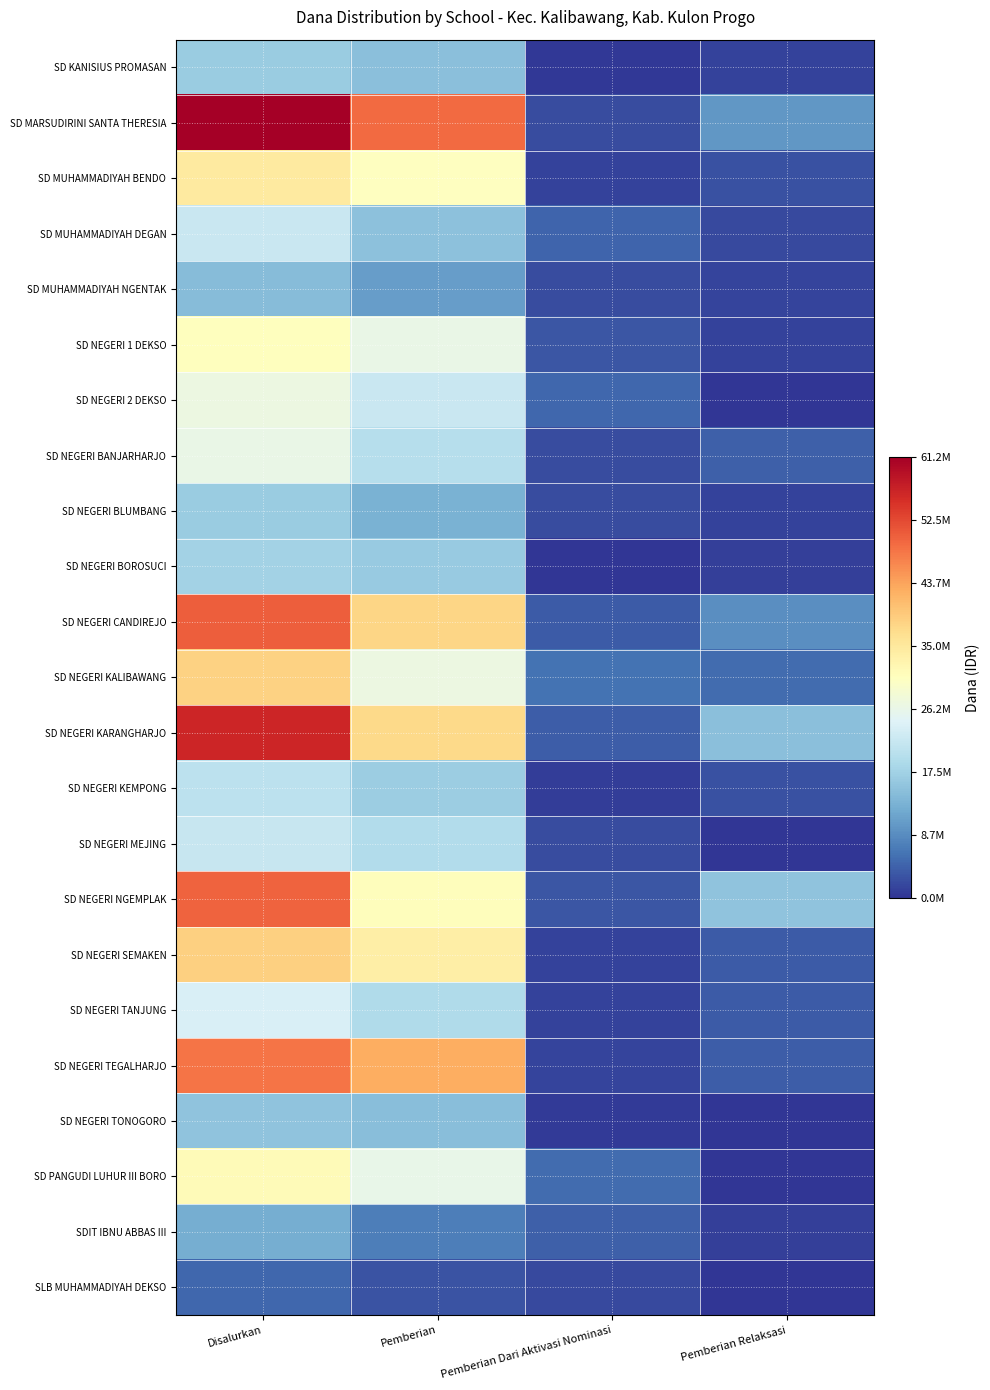

What is the greatest value displayed?

61200000